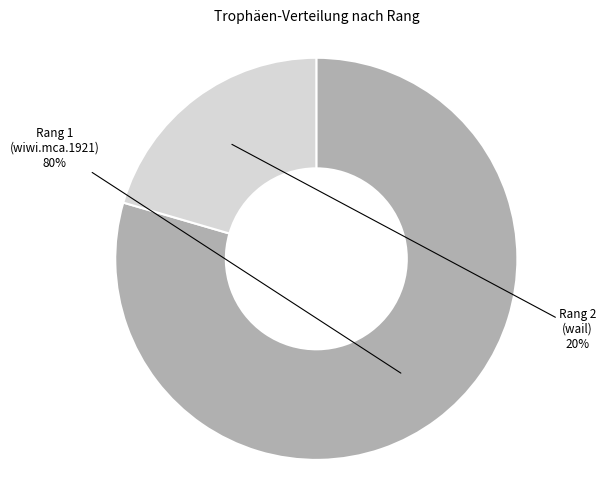

Count the number of slices in the pie.

2